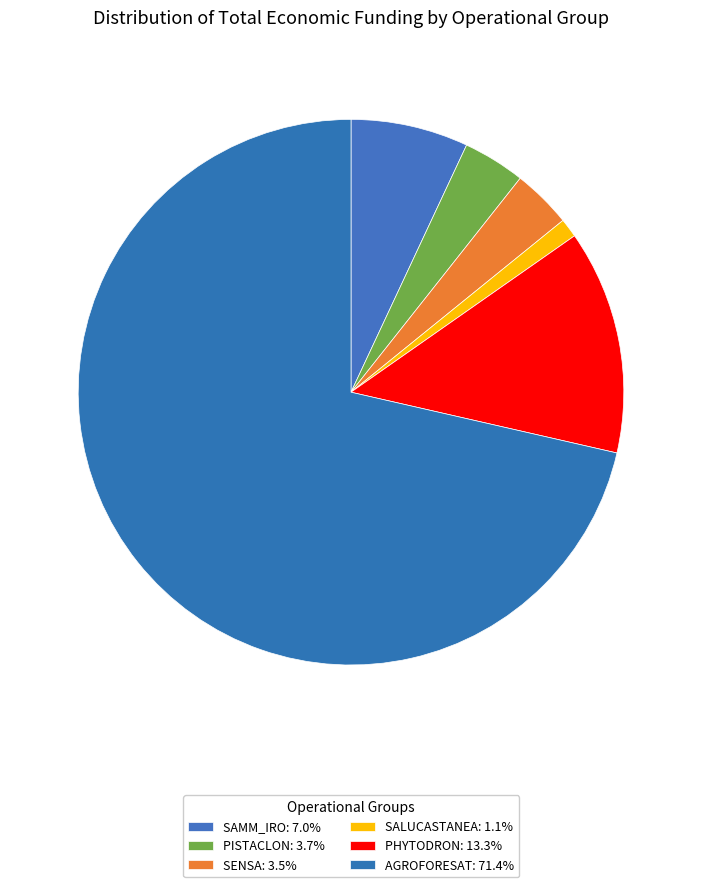

Which category has the smallest portion of the pie?

SALUCASTANEA